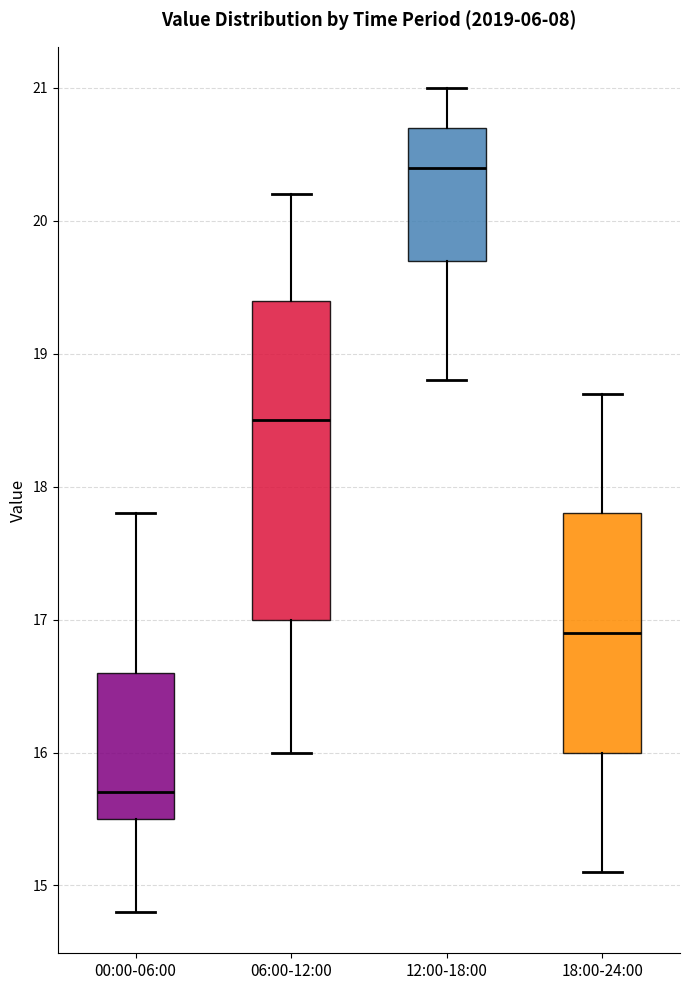

Reading left to right, transcribe this box plot: for each box, give where its median line is, the range the box spans, and where its two whiskers end, as read against the y-axis. The values are not printed on the chart, so give them approximately, as read against the axis.

00:00-06:00: median 15.7, box 15.5 to 16.6, whiskers 14.8 to 17.8
06:00-12:00: median 18.5, box 17.0 to 19.4, whiskers 16.0 to 20.2
12:00-18:00: median 20.4, box 19.7 to 20.7, whiskers 18.8 to 21.0
18:00-24:00: median 16.9, box 16.0 to 17.8, whiskers 15.1 to 18.7